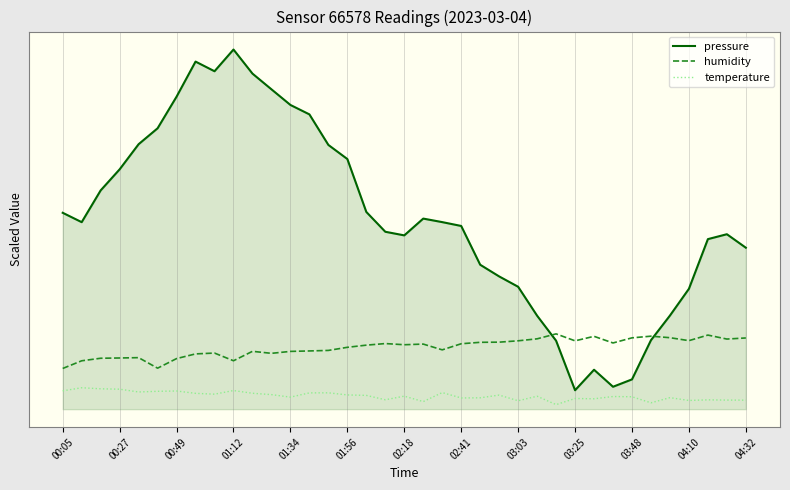

Reading right to left, list all the values displayed in this chart.

pressure: 426.5	462.1	449.2	317.9	247.3	182.2	78.7	59.2	104.2	50.0	180.8	246.9	323.3	350.7	381.5	484.0	494.1	503.4	459.1	468.6	521.0	660.7	698.0	778.7	803.6	844.9	886.4	950.0	892.7	918.1	825.5	742.0	699.9	633.5	577.9	494.0	518.7
humidity: 188.1	185.2	195.7	181.0	188.8	192.8	188.4	174.9	192.4	180.5	198.9	185.8	180.6	177.0	176.6	172.8	156.7	171.9	170.2	173.3	169.1	163.4	155.2	153.8	152.6	147.5	152.8	127.9	148.2	146.0	133.6	108.3	136.1	135.2	134.5	127.8	107.5
temperature: 23.8	24.0	24.6	23.0	30.4	16.8	32.8	33.4	27.4	28.2	12.0	34.2	22.2	37.2	30.0	29.6	43.8	20.0	34.4	24.8	36.4	37.6	43.2	43.0	31.8	38.4	42.0	49.2	39.6	41.8	48.0	47.2	45.4	52.8	53.8	56.6	48.4